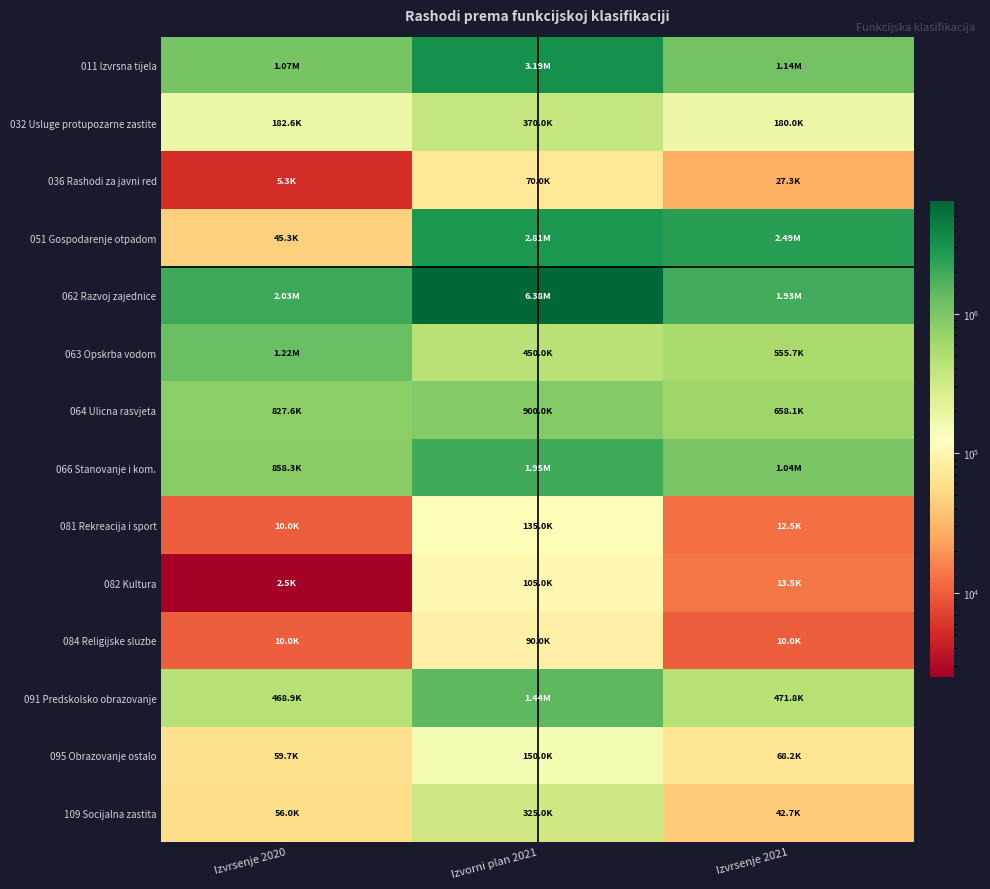

Which series has the largest total across all categories?

062 Razvoj zajednice